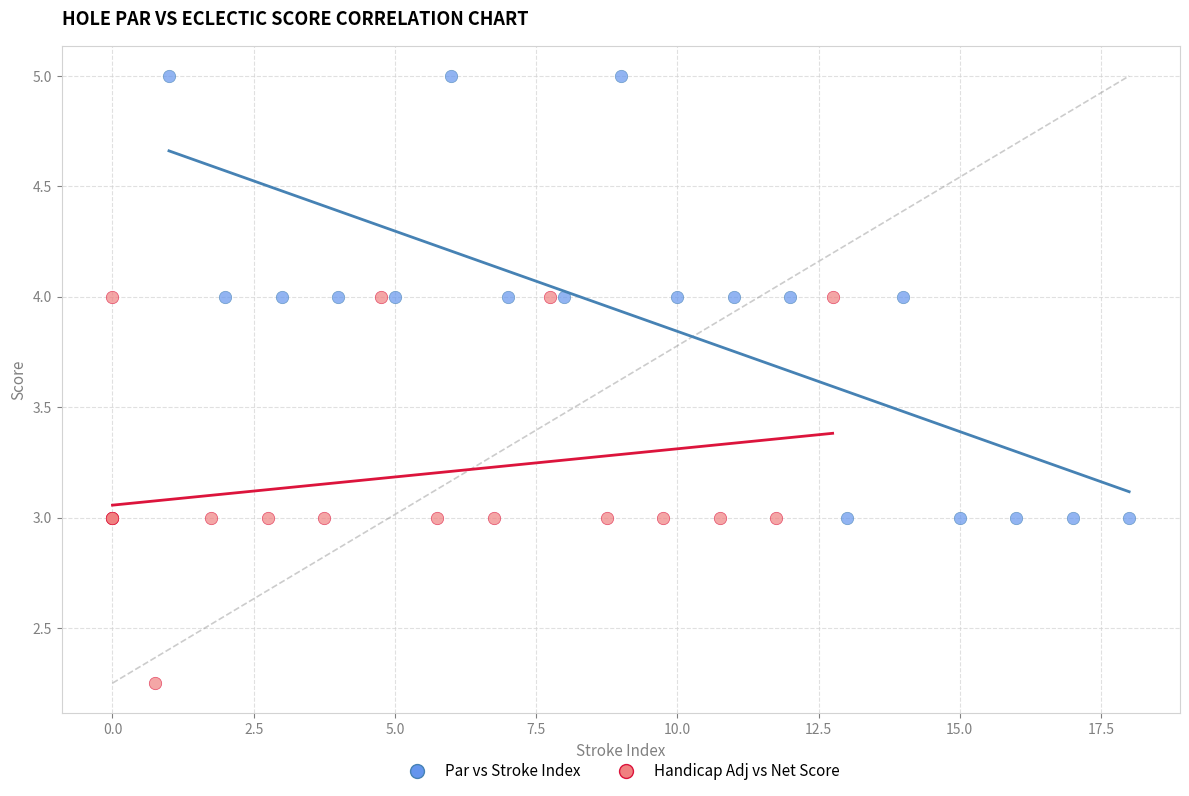

Which series contains the lowest Y value?

Handicap Adj vs Net Score